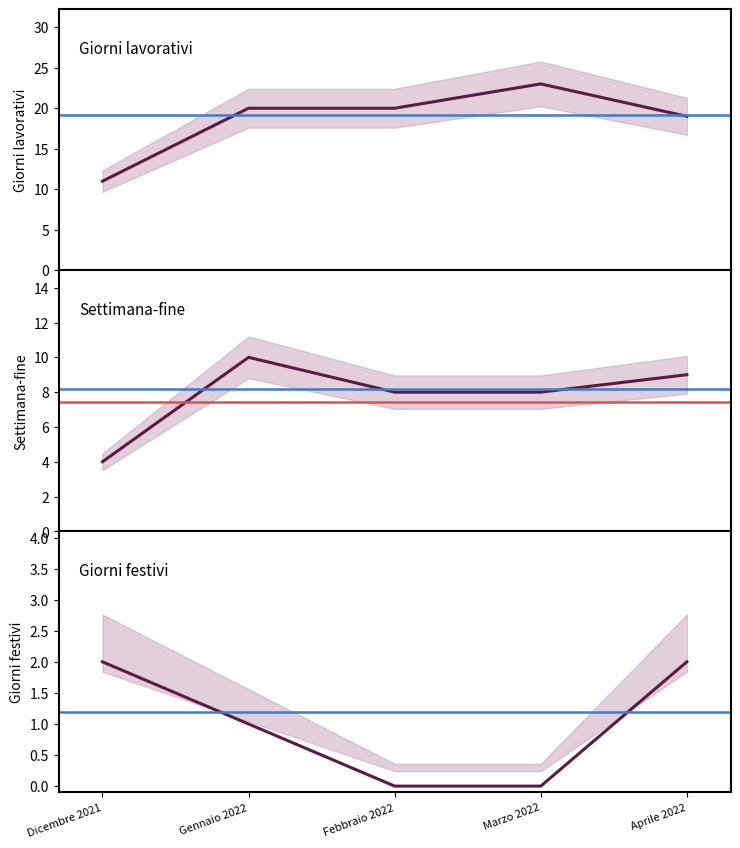

Between Gennaio 2022 and Febbraio 2022, which is larger?

Gennaio 2022